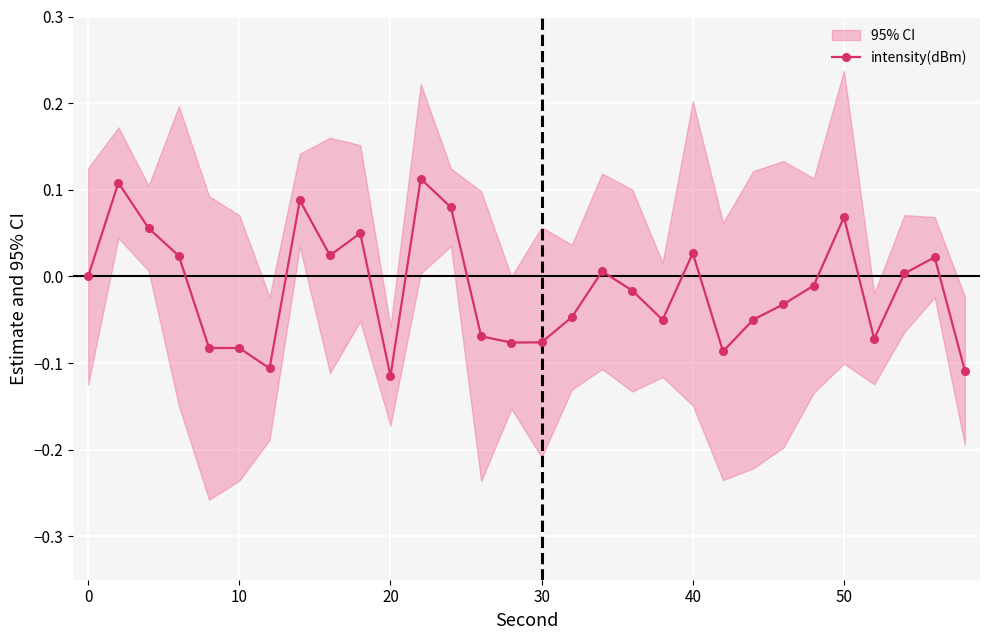

True or false: intensity(dBm) has more than 2 points higher than both neighbors.

True